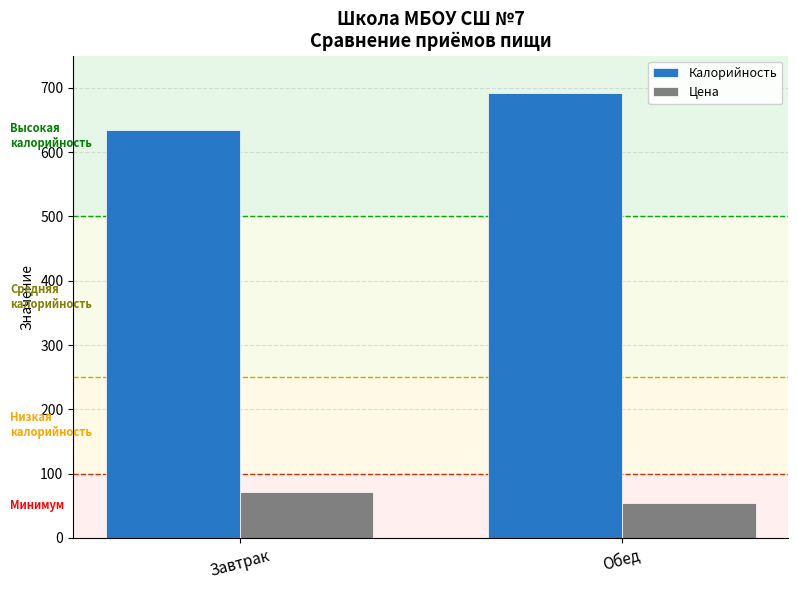

Reading left to right, list all the values displayed in this chart.

Калорийность: 634.5	692.0
Цена: 70.9	55.0